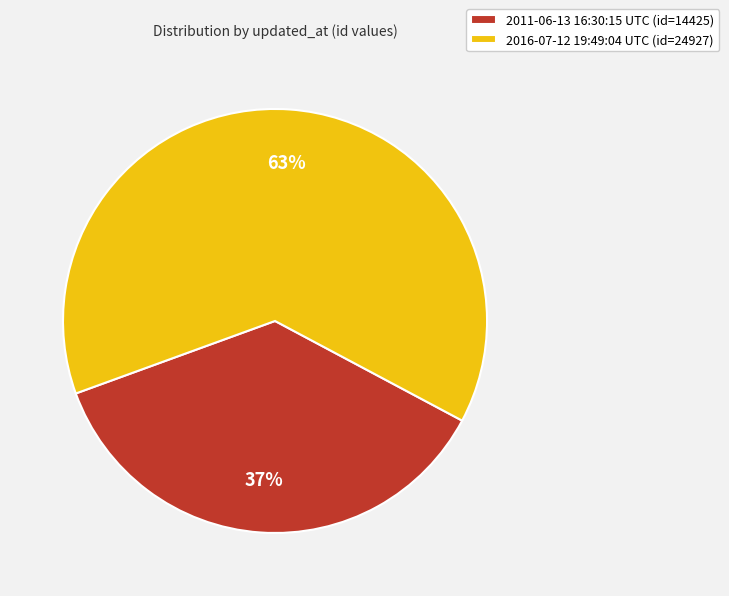

Which category has the biggest portion of the pie?

2016-07-12 19:49:04 UTC